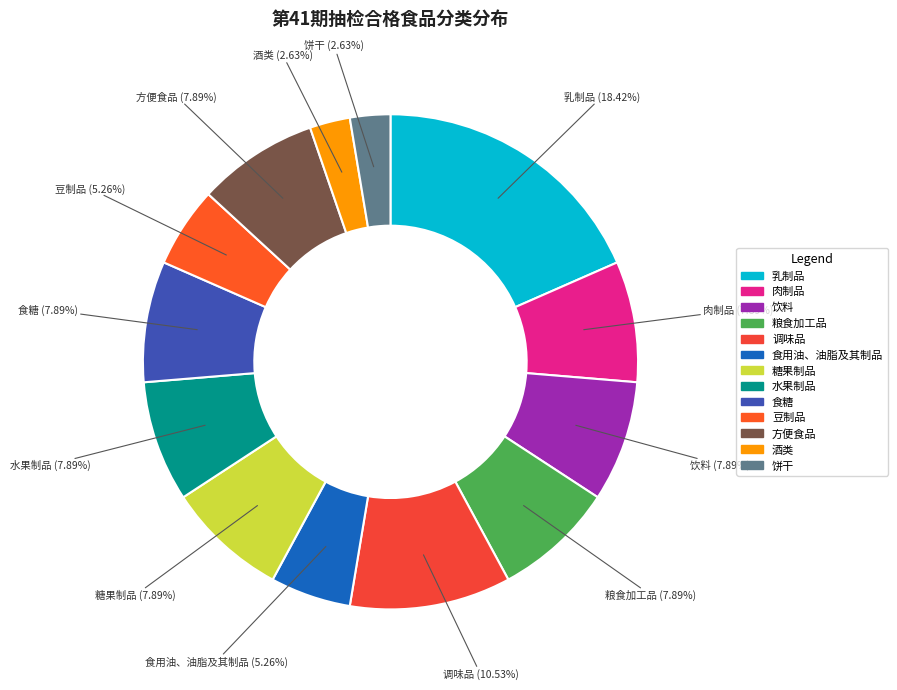

Does 饮料 represent more than half of the total?

No